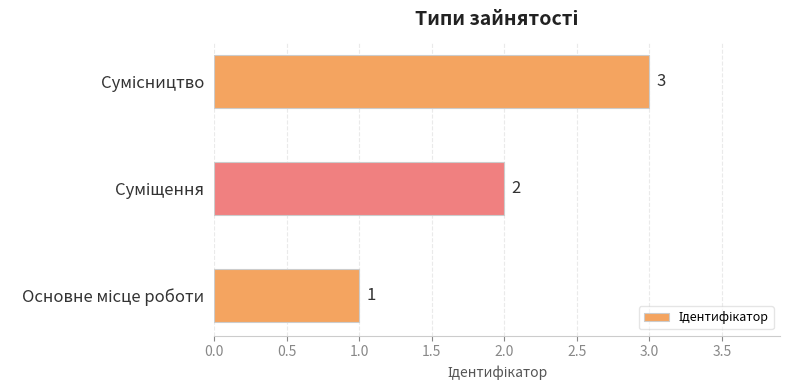

Count the values in the range 1 to 3.

3